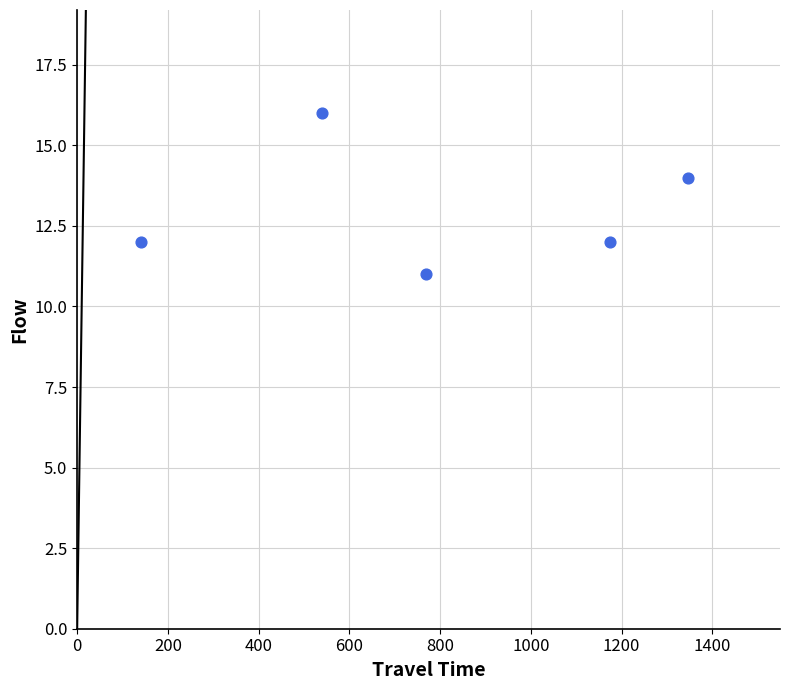

What is the average X value?

794